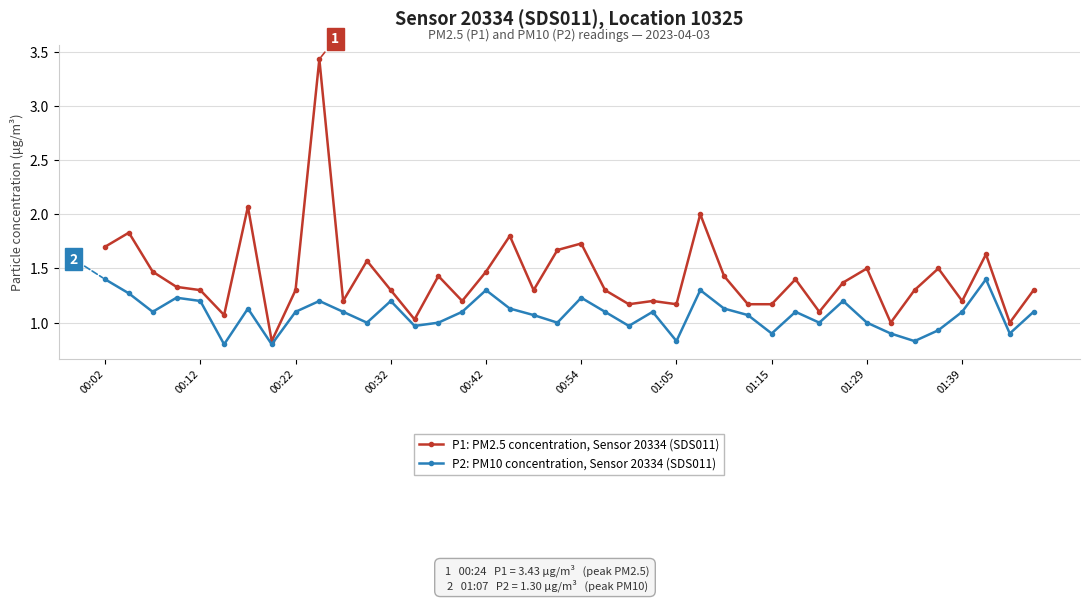

List the series in order of their overall mean, lowest first.

P2: PM10 concentration, Sensor 20334 (SDS011), P1: PM2.5 concentration, Sensor 20334 (SDS011)